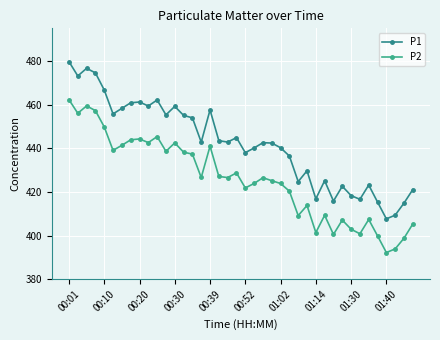

Count the number of data series in this chart.

2